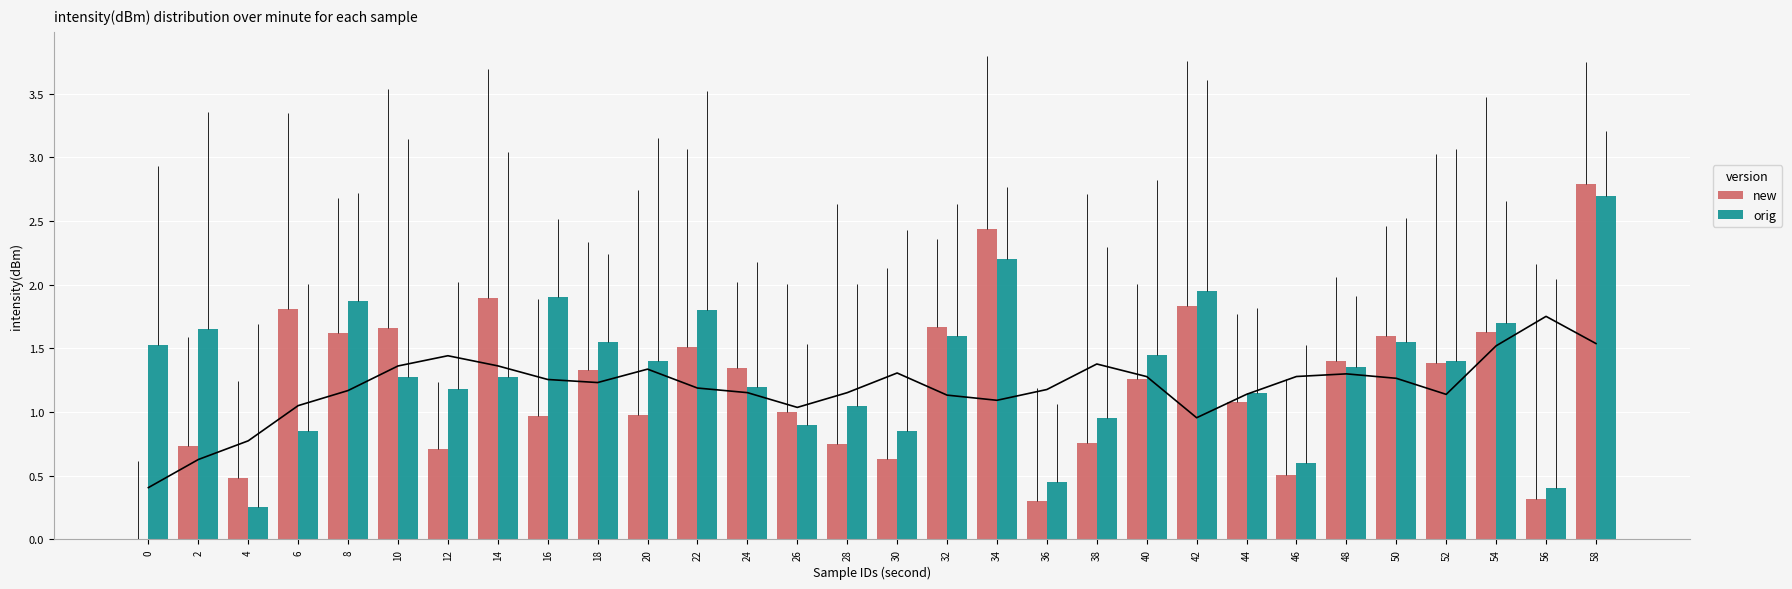

How many data points does each series have?

30